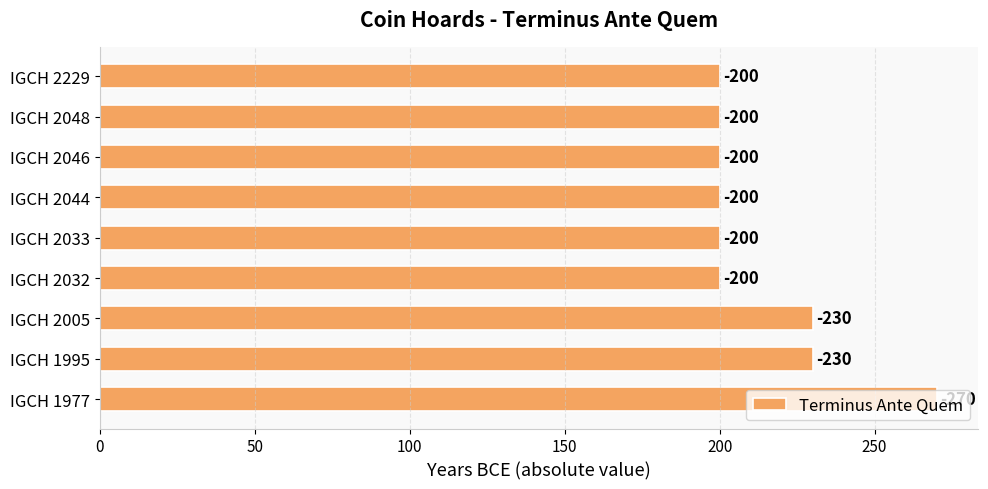

How many bars are there in total?

9